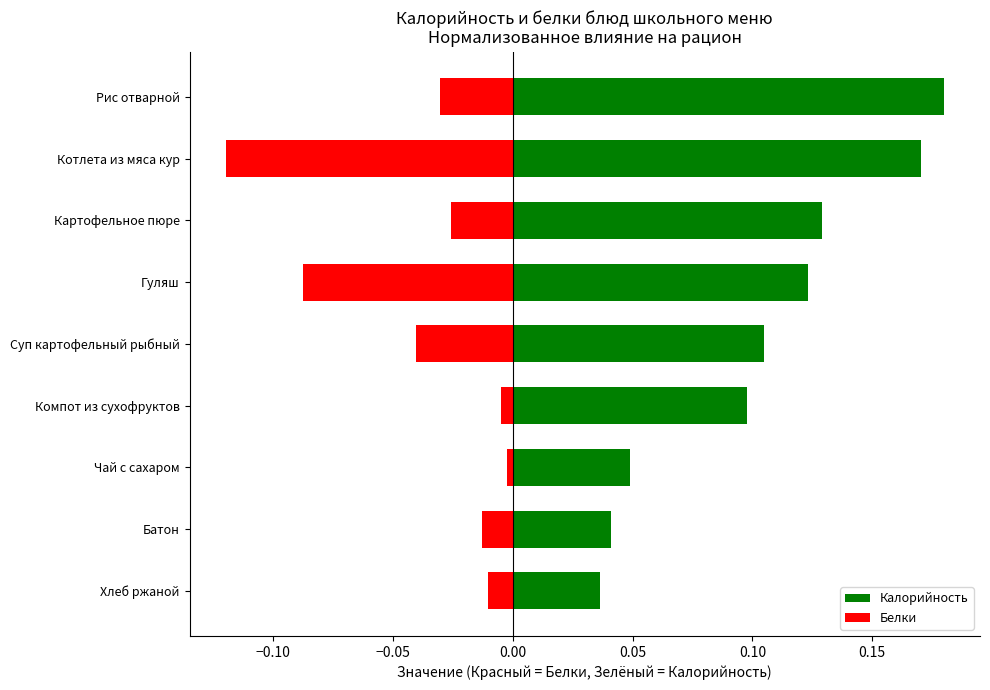

List the series in order of their overall mean, lowest first.

Белки, Калорийность